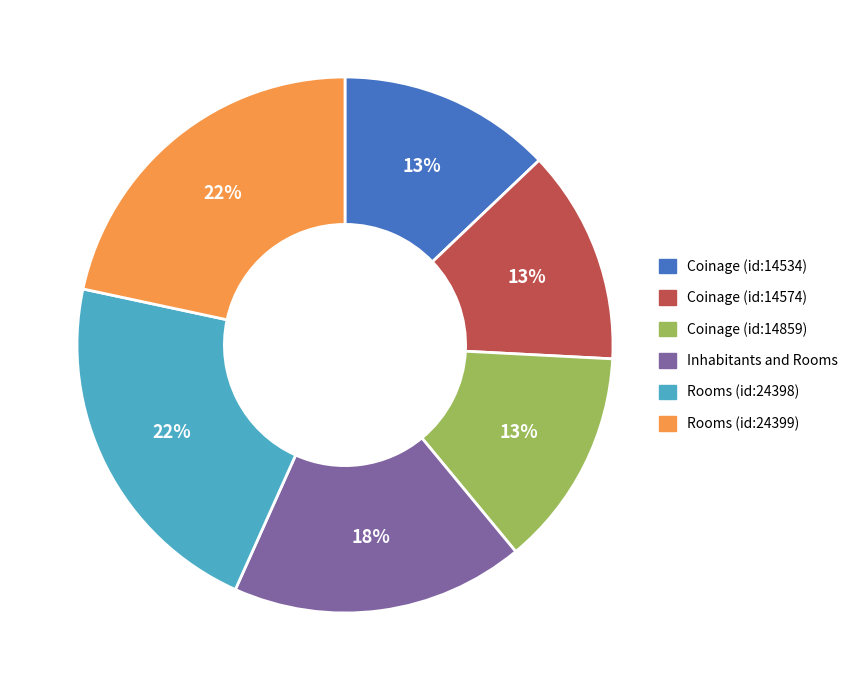

What is the ratio of the value at Coinage (id:14859) to the value at Inhabitants and Rooms?

0.7